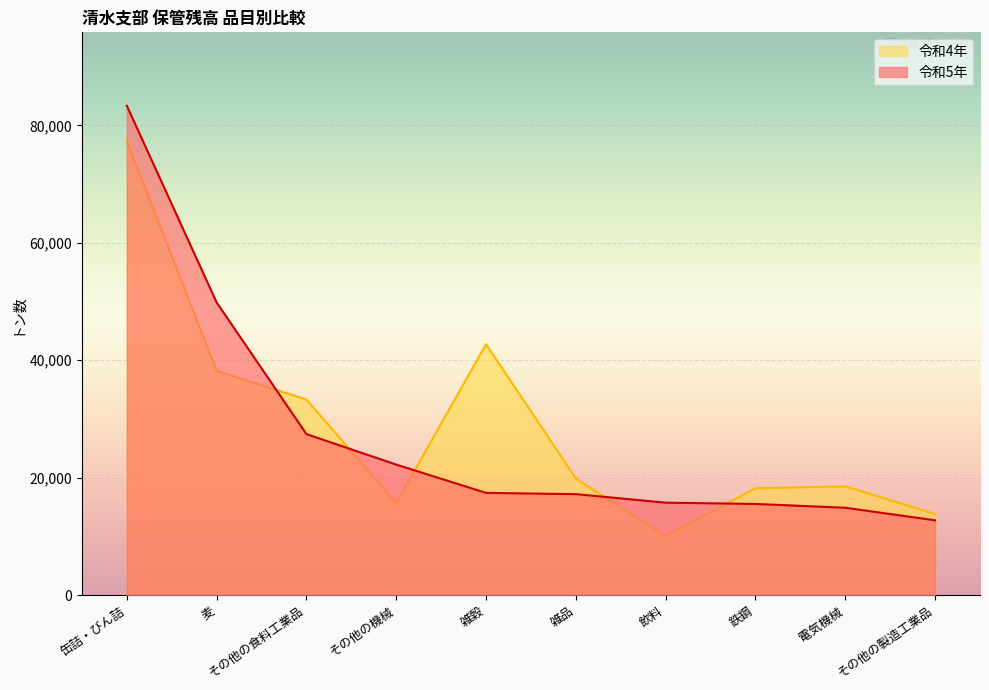

After their last crossing, which series has the higher values: 令和4年 or 令和5年?

令和4年